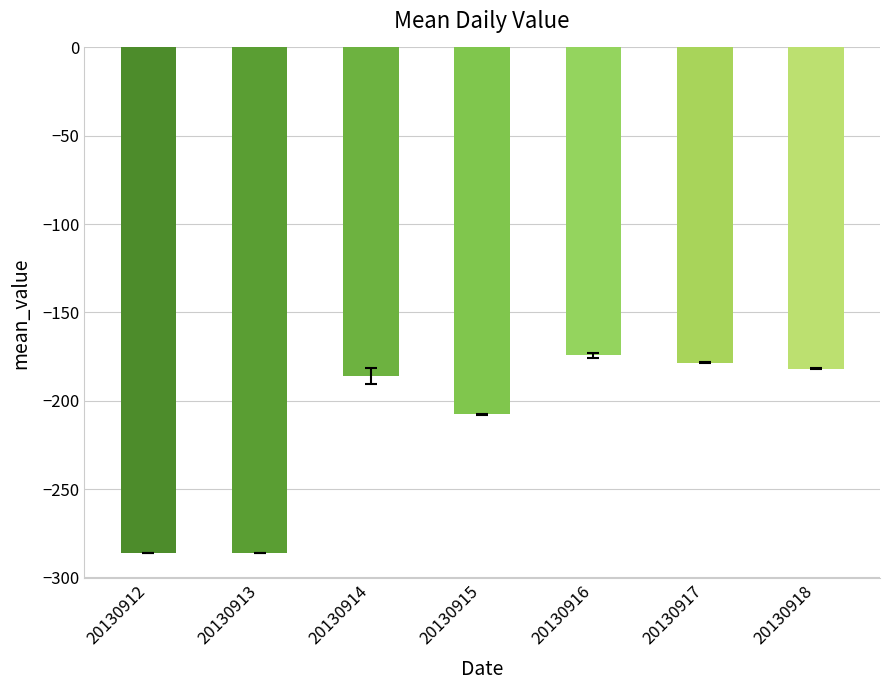

What is the average value?

-214.4